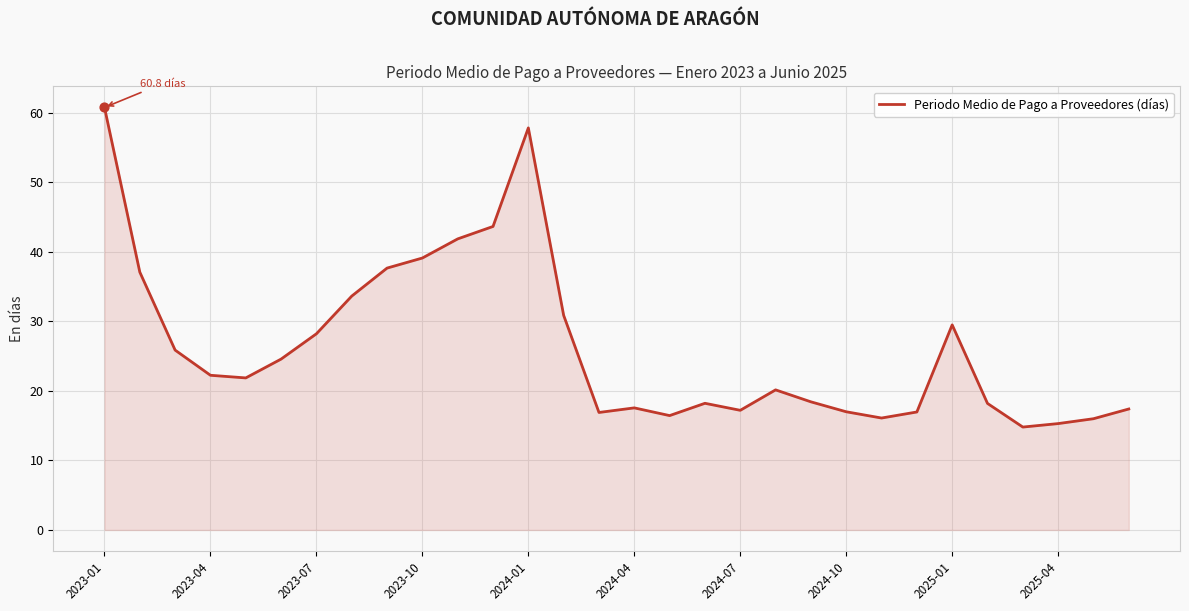

What is the smallest value displayed?

14.8